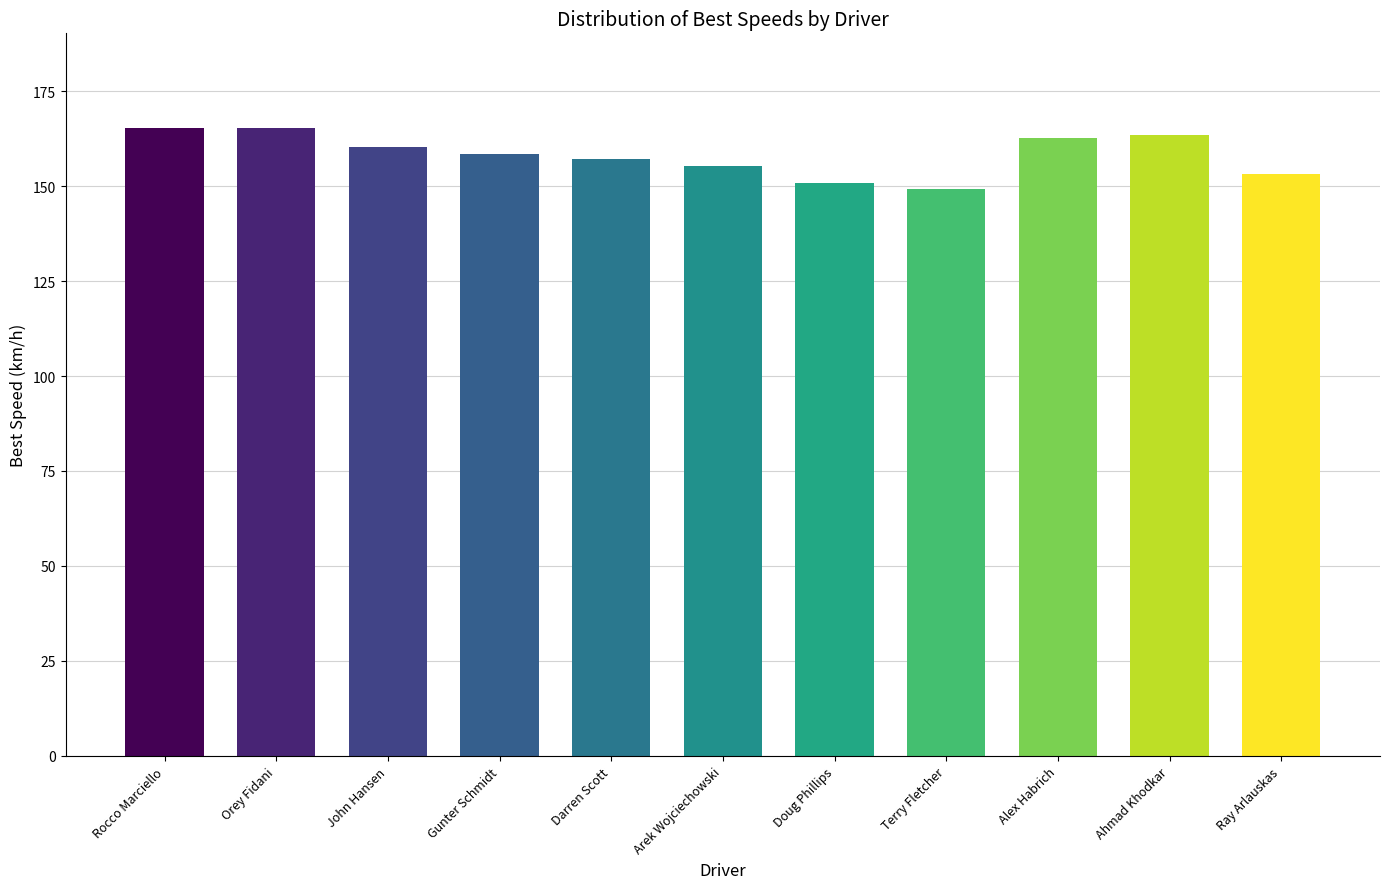

What position from the right is Ahmad Khodkar?

2